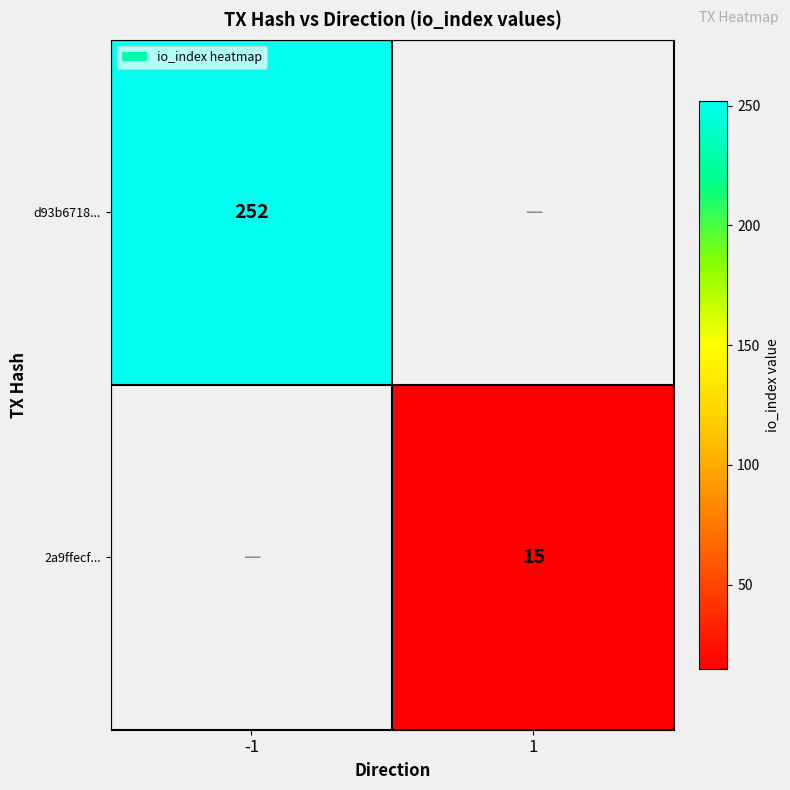

True or false: 2a9ffecf... has a value of 15 at 1.

True